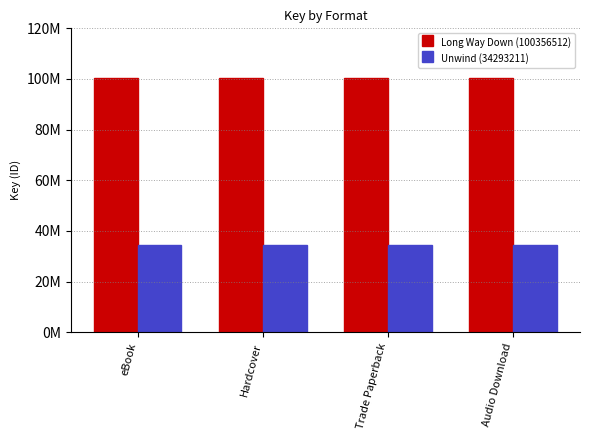

Are the bars horizontal?

No